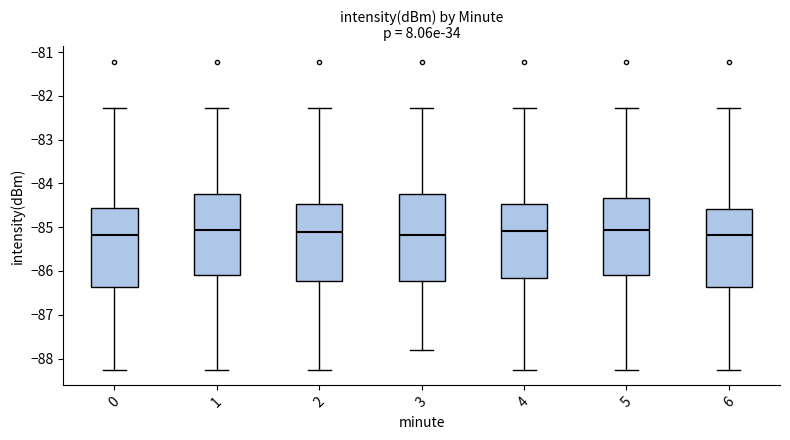

Which box is the tallest, from its lower edge to its upper edge?

3